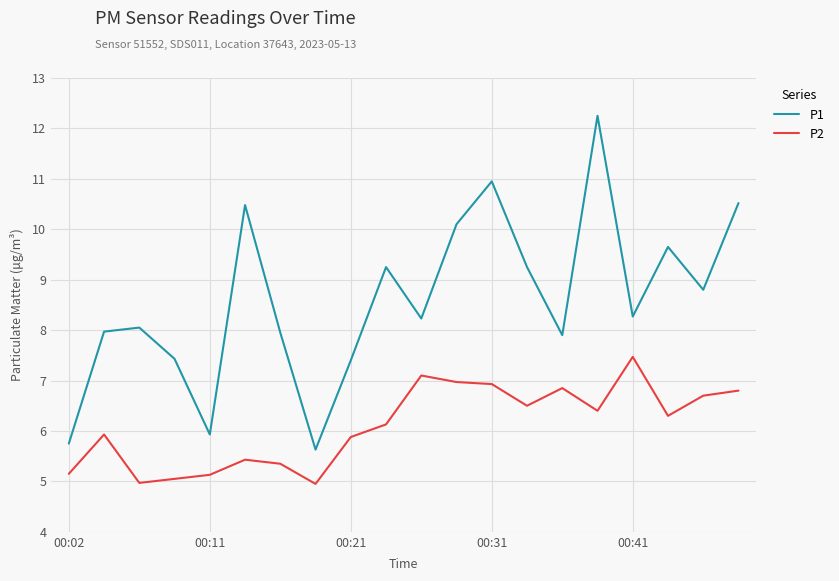

Which series has the largest total across all categories?

P1